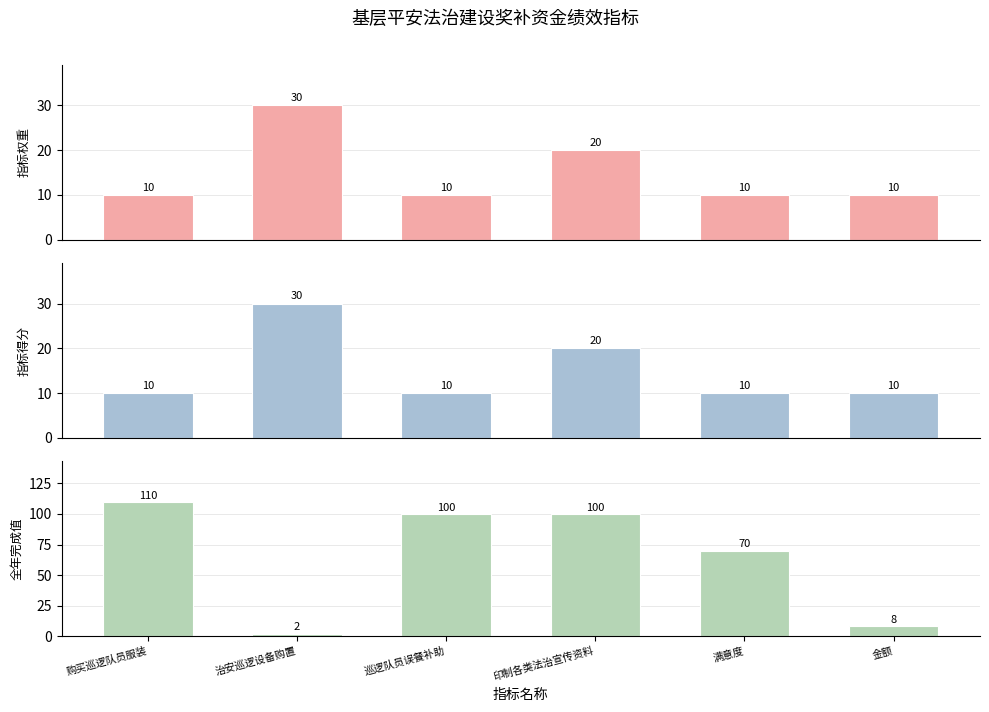

What is the label of the 6th bar from the right?

购买巡逻队员服装